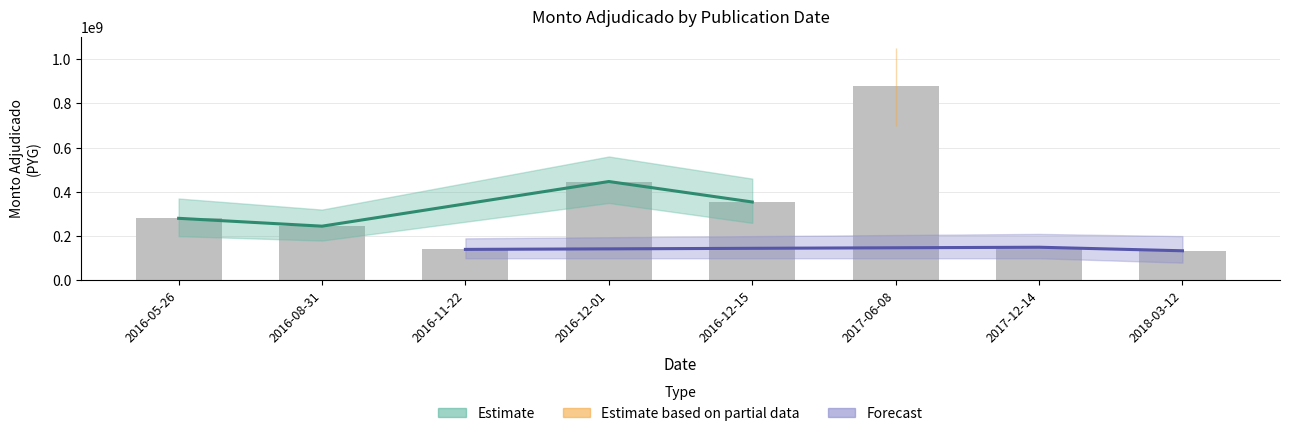

Reading left to right, transcribe all the data shown in this chart.

280556560	244997600	140000000	446944000	354355200	878314700	149773580	133721823